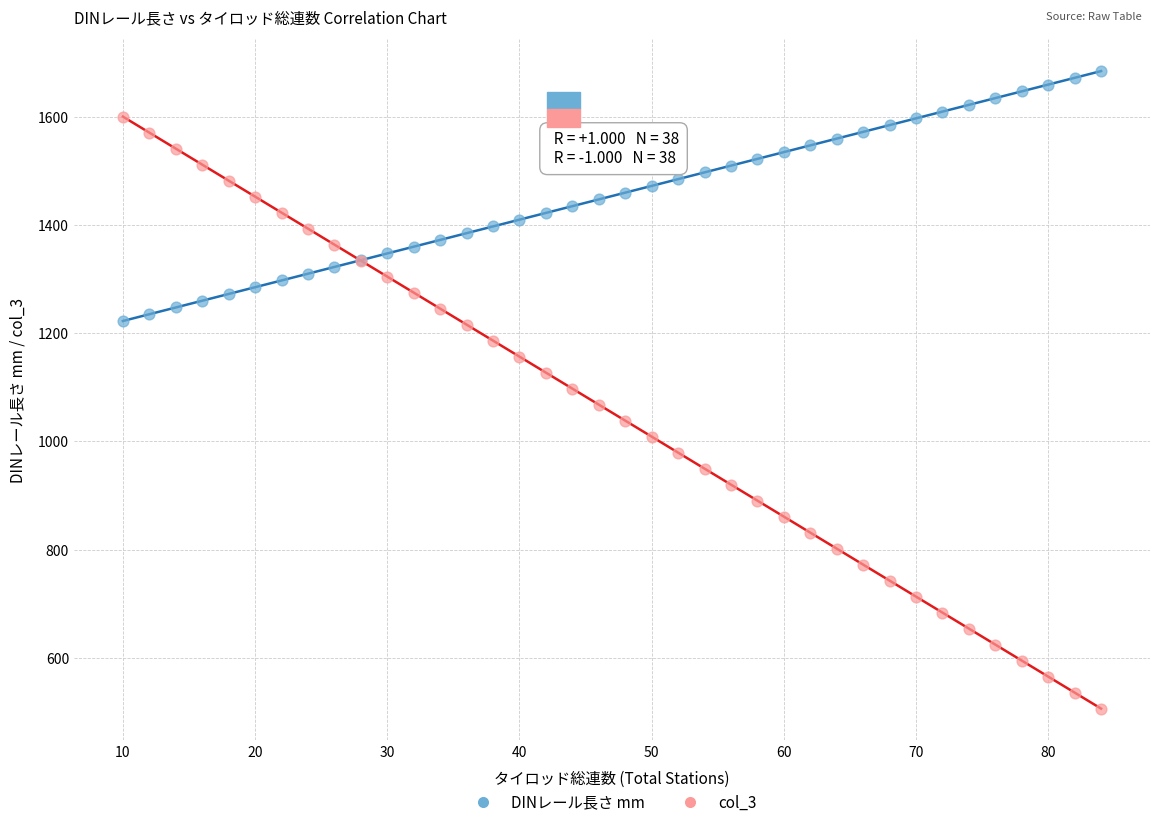

Which series contains the lowest Y value?

col_3